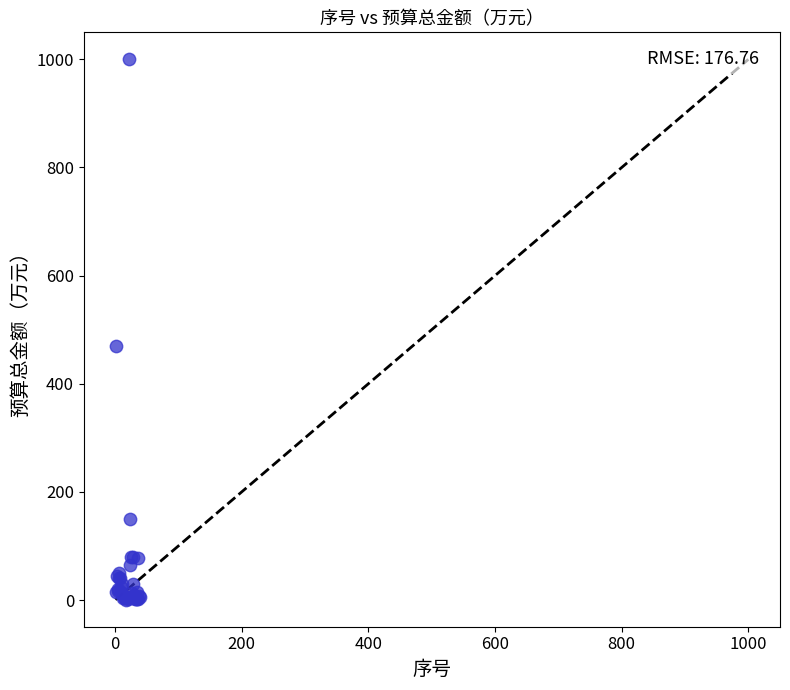

What Y value in the scatter plot is closest to 500?

470.0